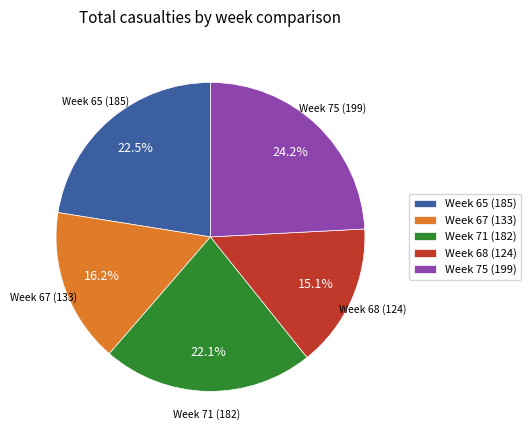

What is the ratio of the value at Week 71 (182) to the value at Week 65 (185)?

1.0